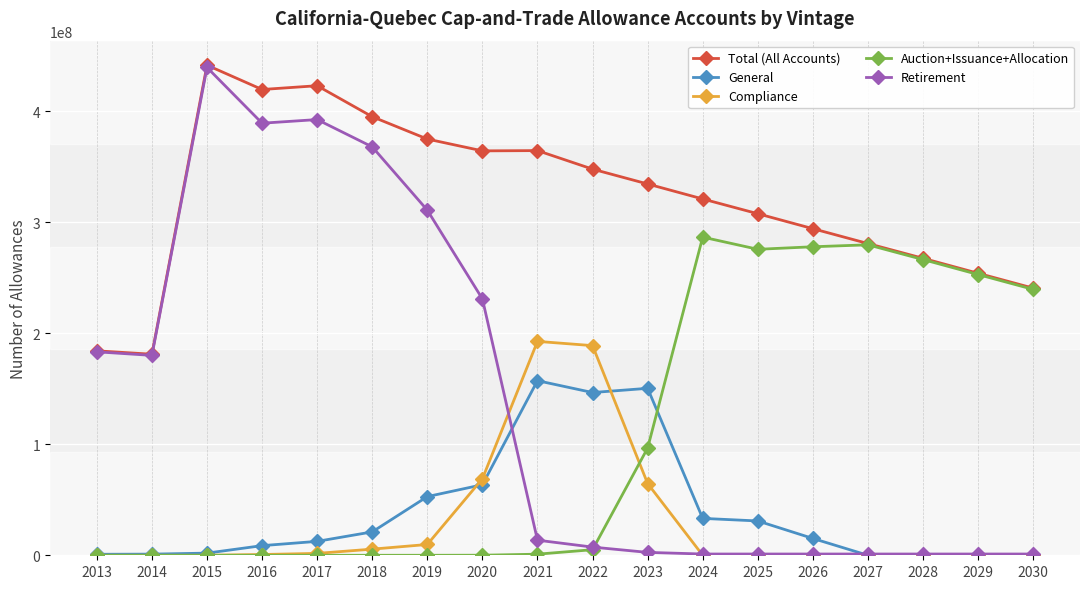

What are all the series names shown in the legend?

Total (All Accounts), General, Compliance, Auction+Issuance+Allocation, Retirement